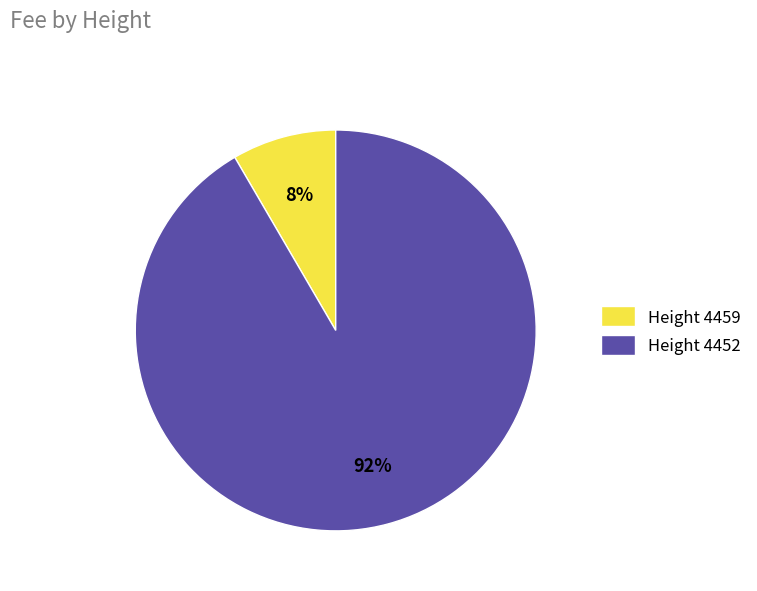

Which category has the biggest portion of the pie?

Height 4452